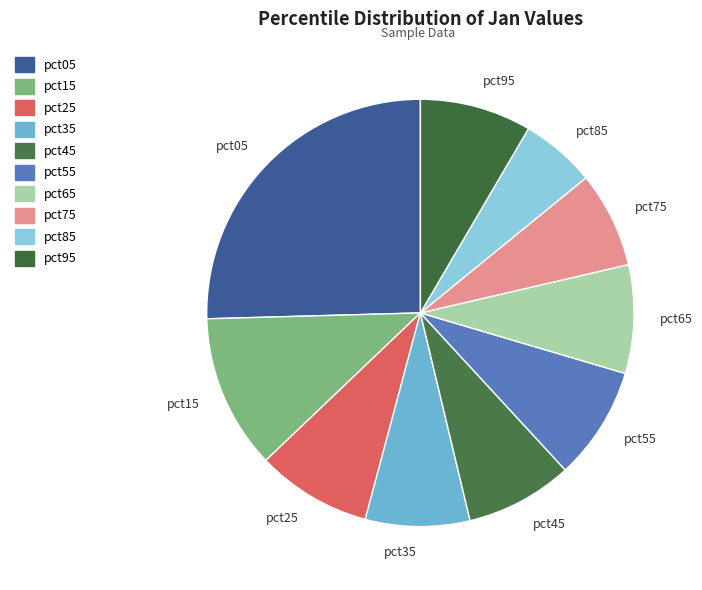

Do pct25 and pct95 together represent more than half of the pie?

No